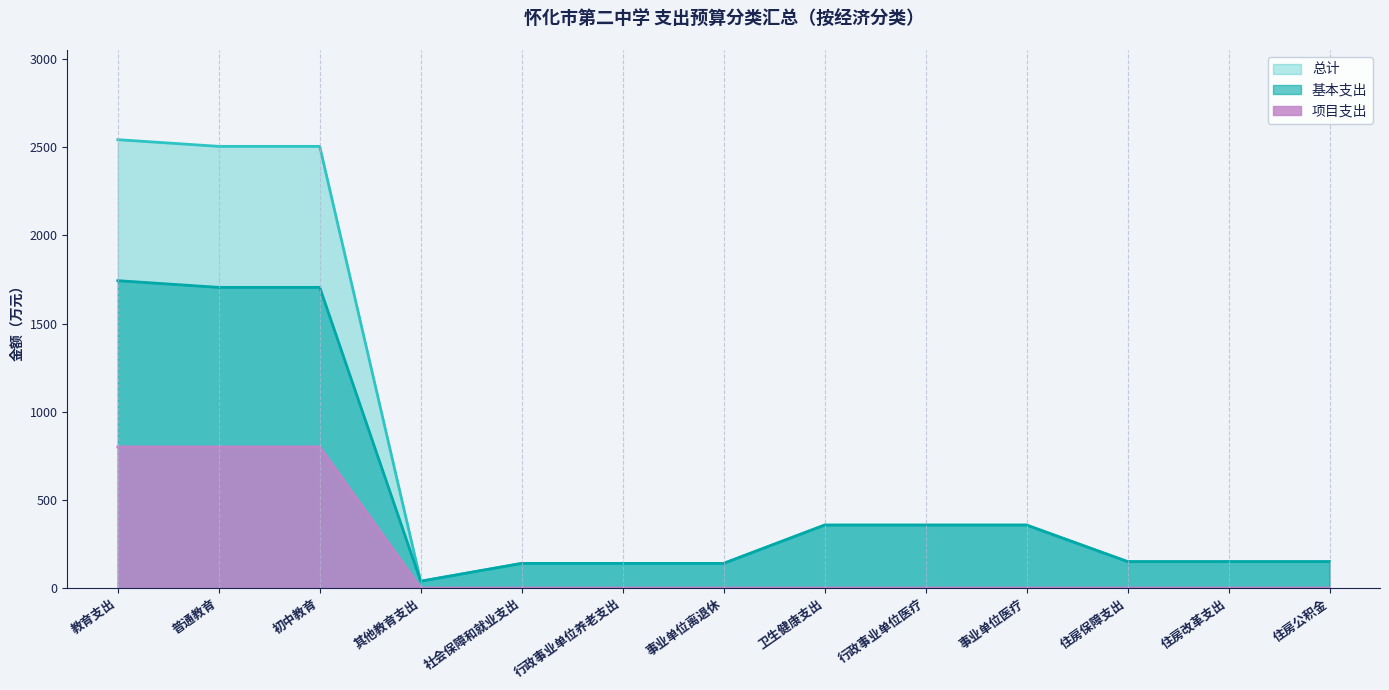

What position from the right is 事业单位医疗?

4